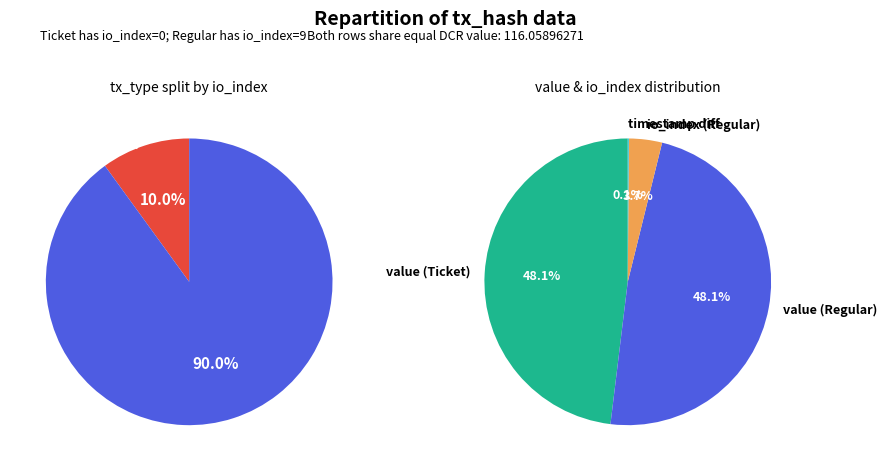

The Regular slice represents 99% of the pie. True or false?

False